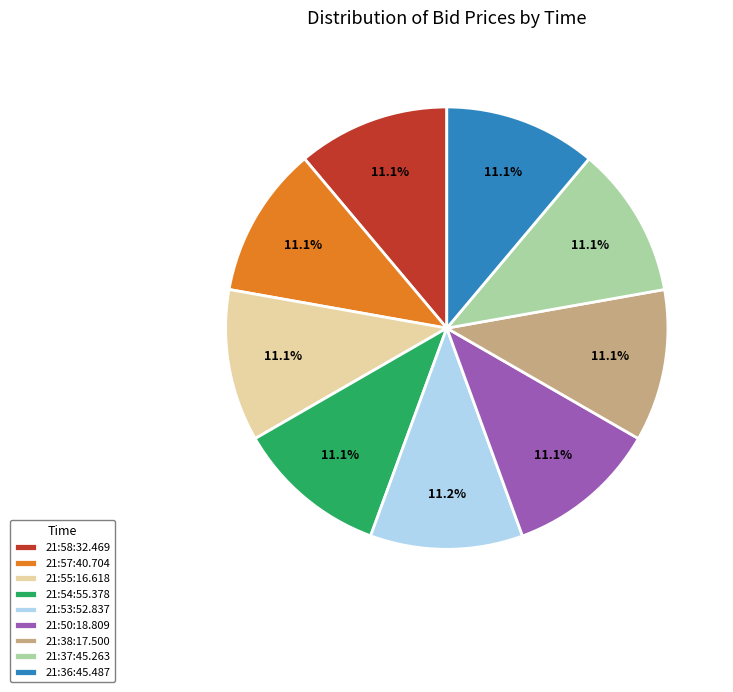

Is 21:58:32.469 the majority of the pie?

No